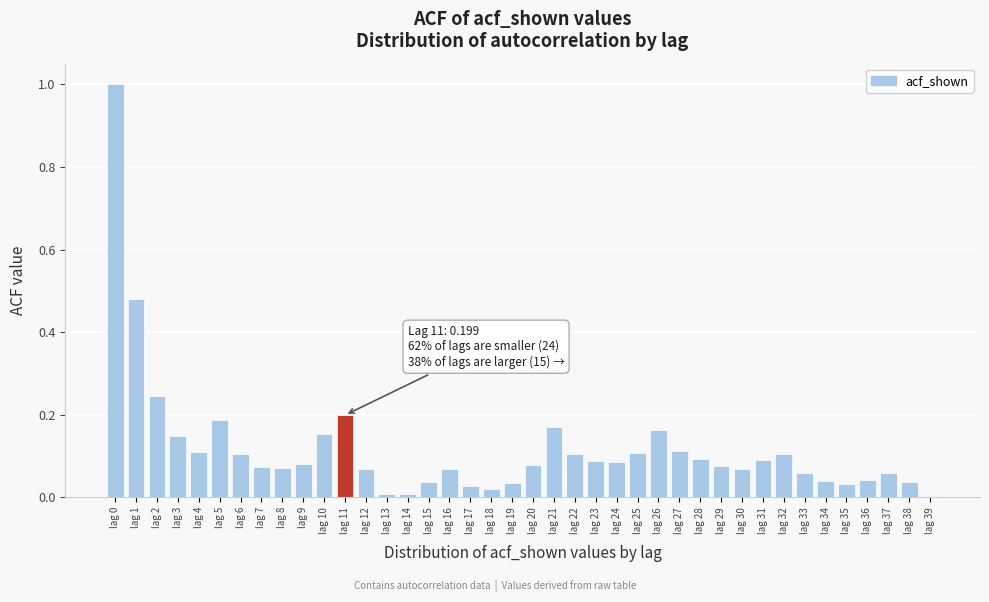

Between lag 20 and lag 2, which is larger?

lag 2